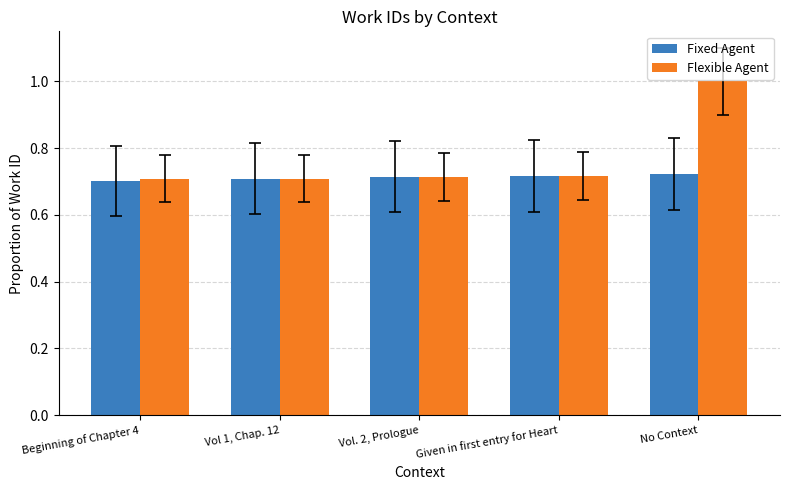

What is the difference between the maximum and minimum values in the Flexible Agent series?

0.3